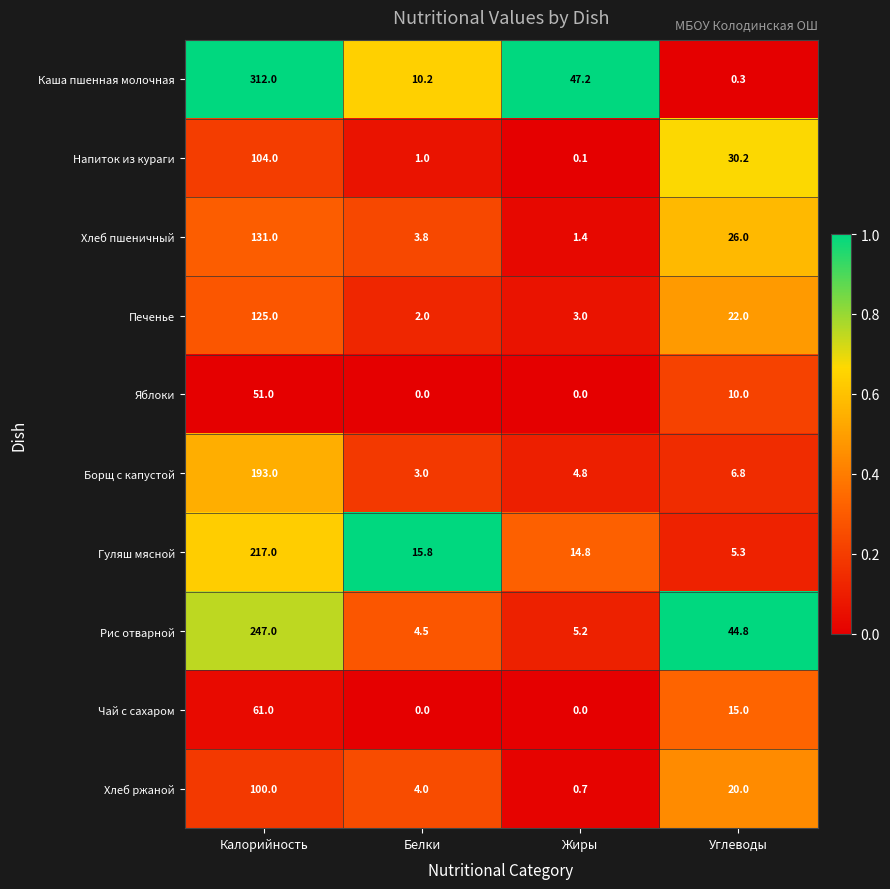

What is the total value across all series at Калорийность?

1541.0